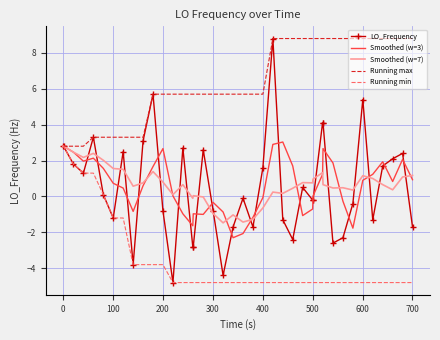

How many values in the Running max series are below 5?

10